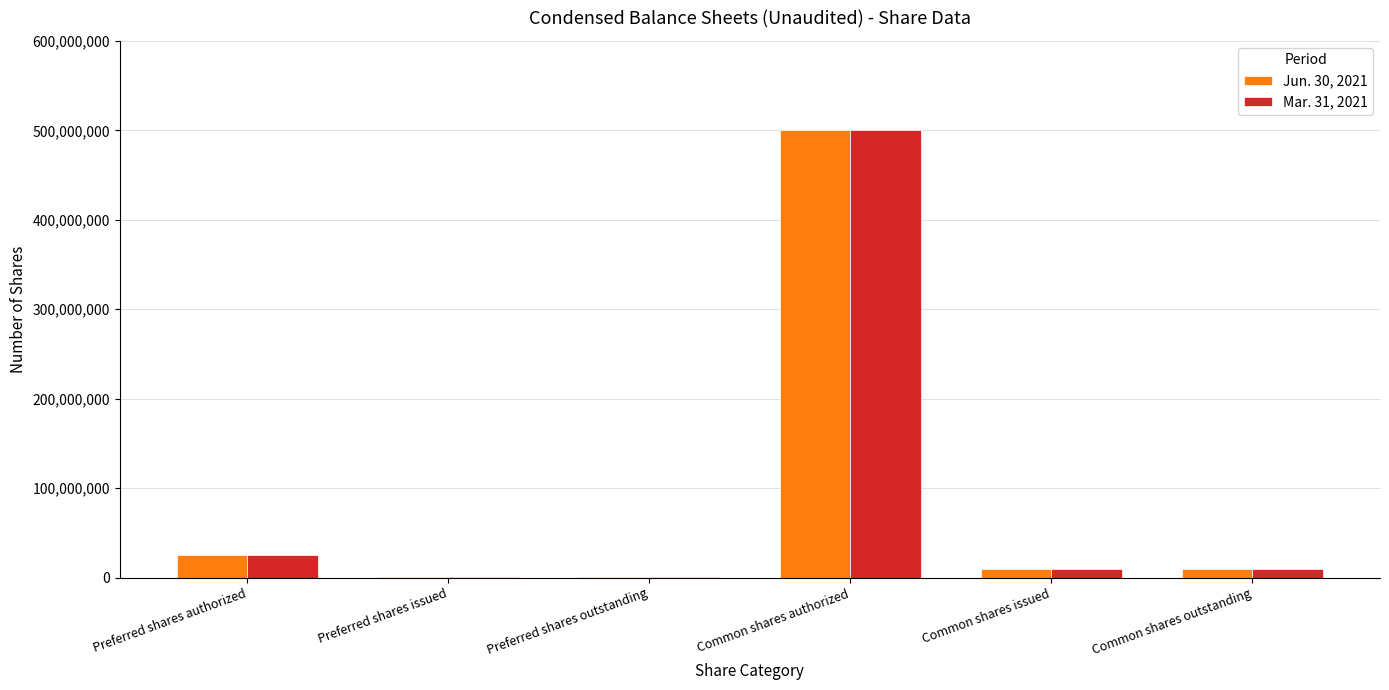

At which category is the sum across all series the highest?

Common shares authorized